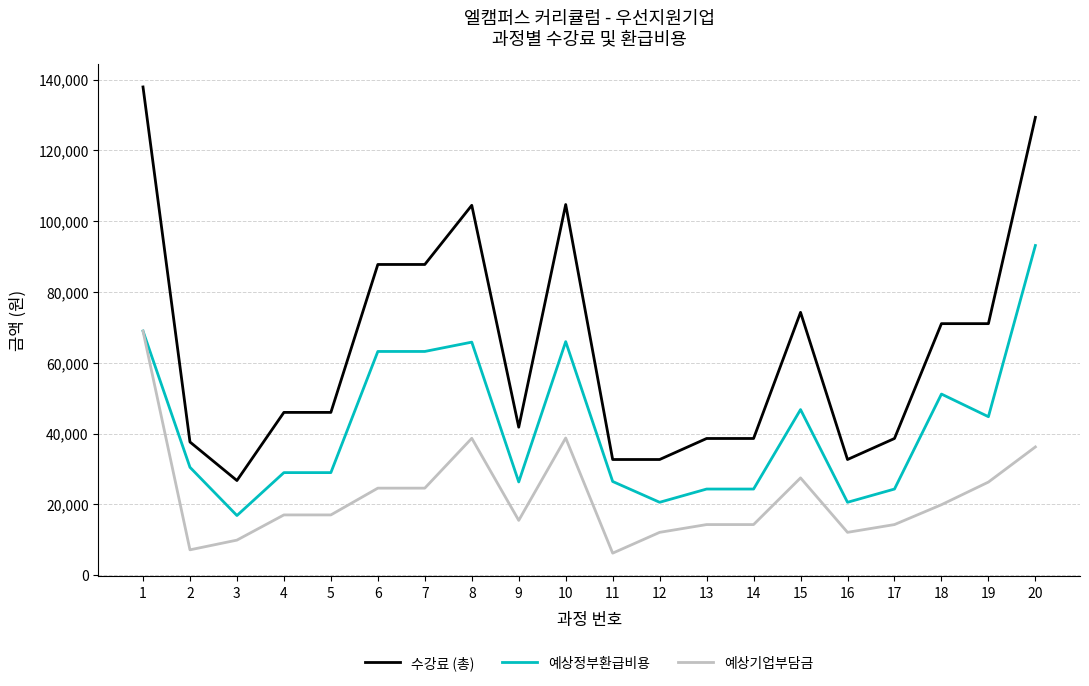

Is the value of 예상기업부담금 at 16 greater than the value of 수강료 (총) at 6?

No